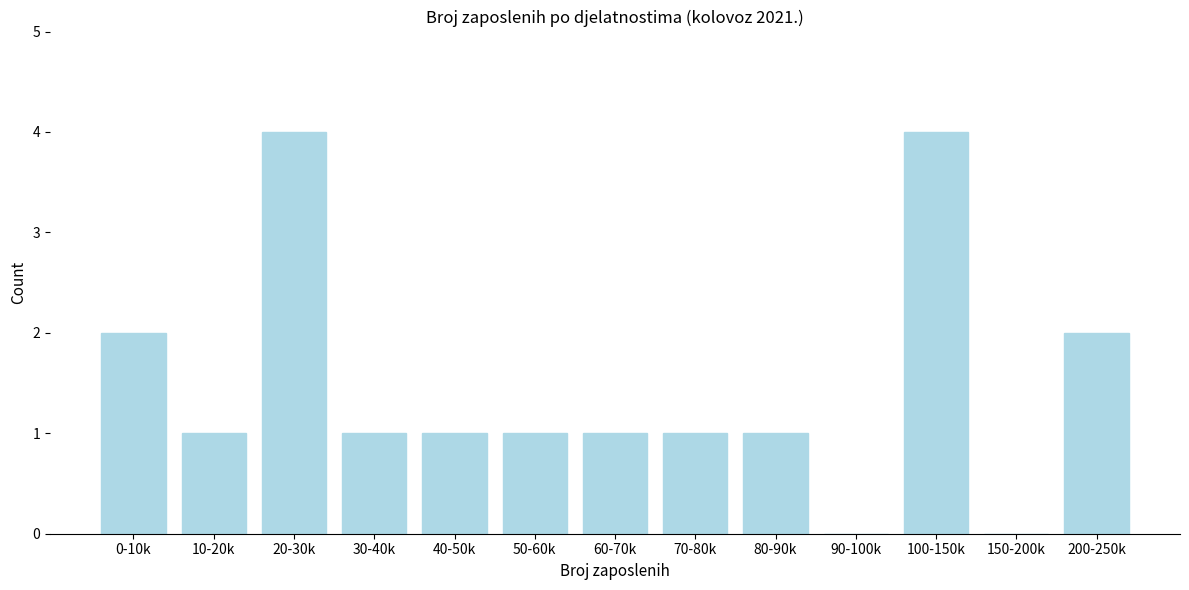

Reading left to right, what are all the values shown in this chart?

0-10k=2	10-20k=1	20-30k=4	30-40k=1	40-50k=1	50-60k=1	60-70k=1	70-80k=1	80-90k=1	90-100k=0	100-150k=4	150-200k=0	200-250k=2